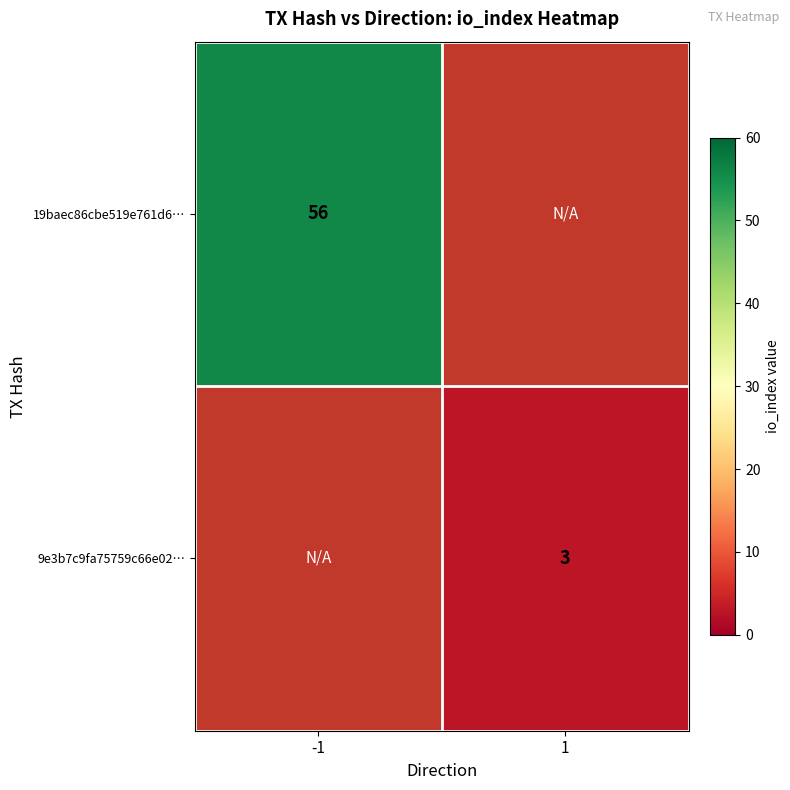

The value of 9e3b7c9fa75759c66e02… at 1 is 4.8. True or false?

False